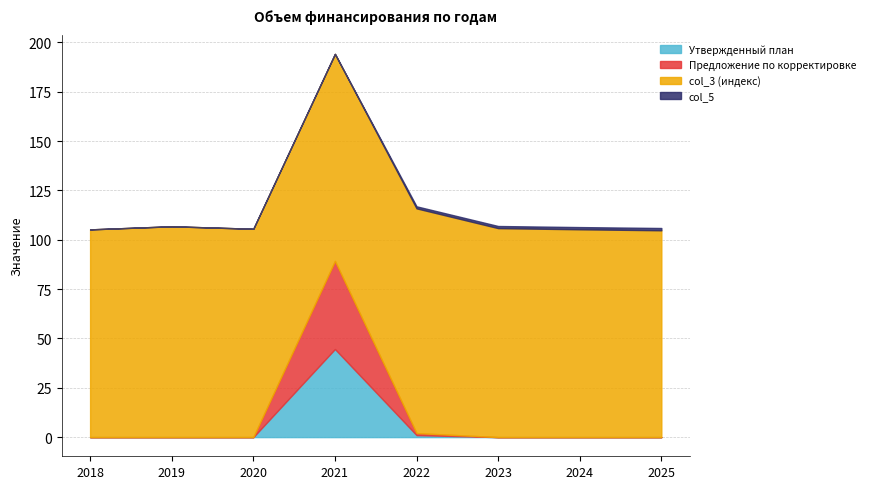

Which has a higher value, 2022 or 2021?

2021